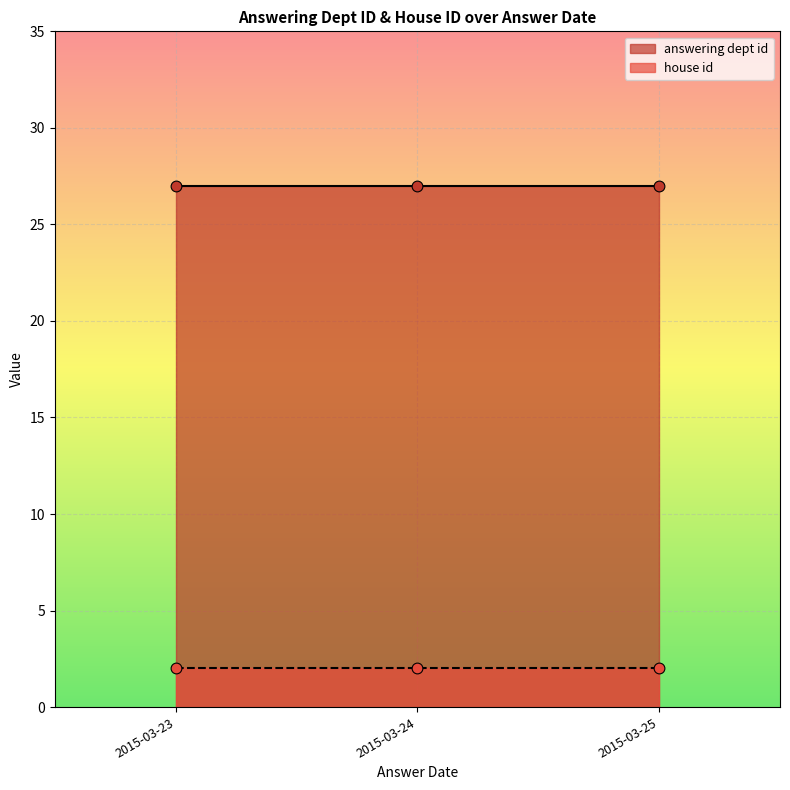

What is the total value across all series at 2015-03-23?

29